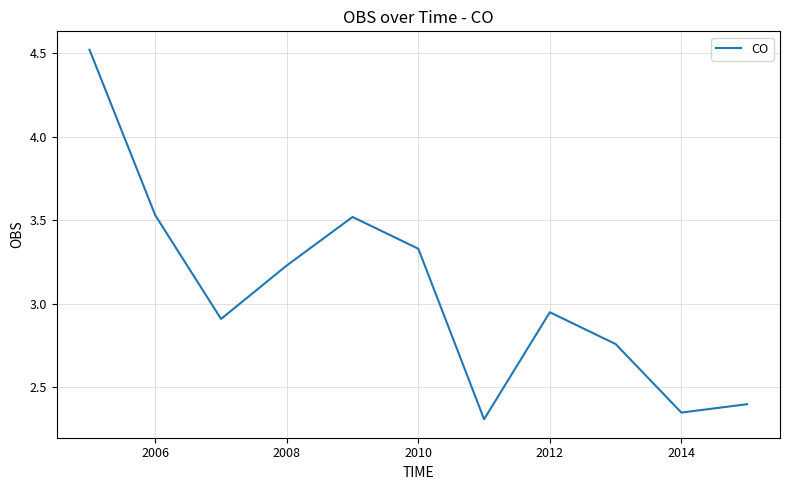

What is the greatest value displayed?

4.5